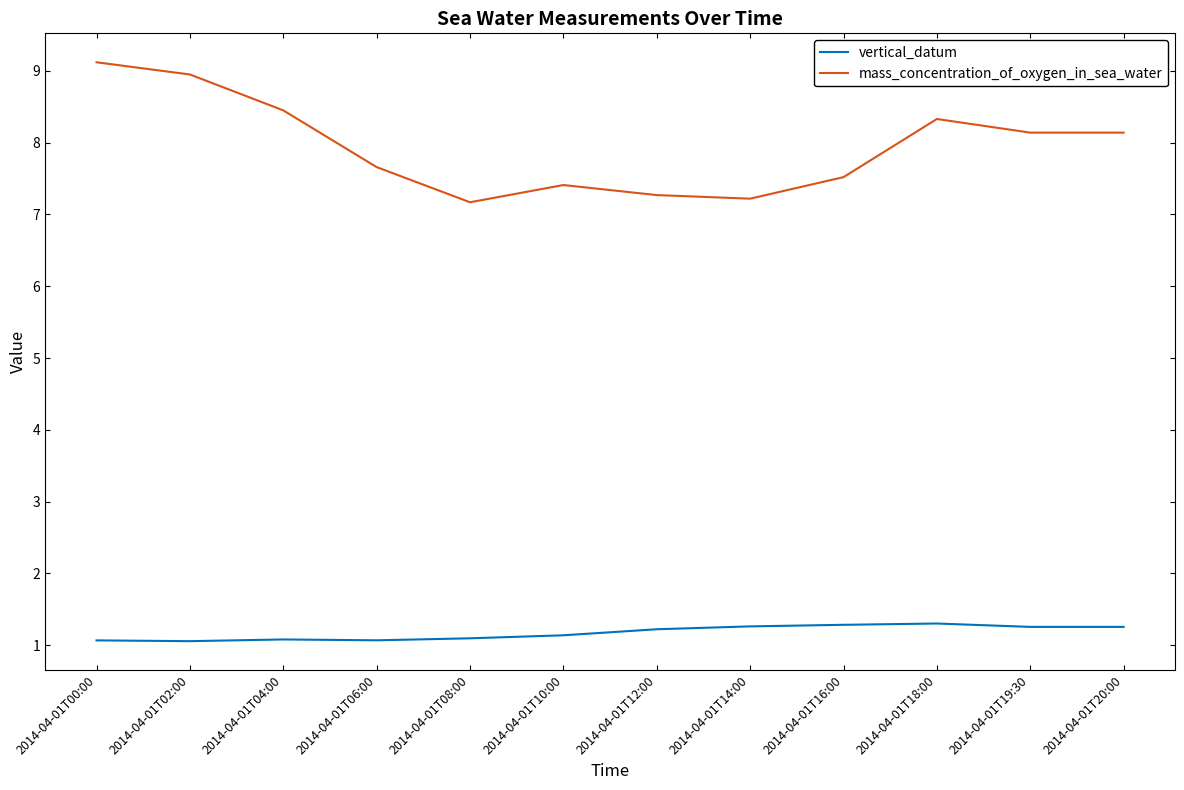

Rank the series at 2014-04-01T12:00 from highest to lowest value.

mass_concentration_of_oxygen_in_sea_water, vertical_datum